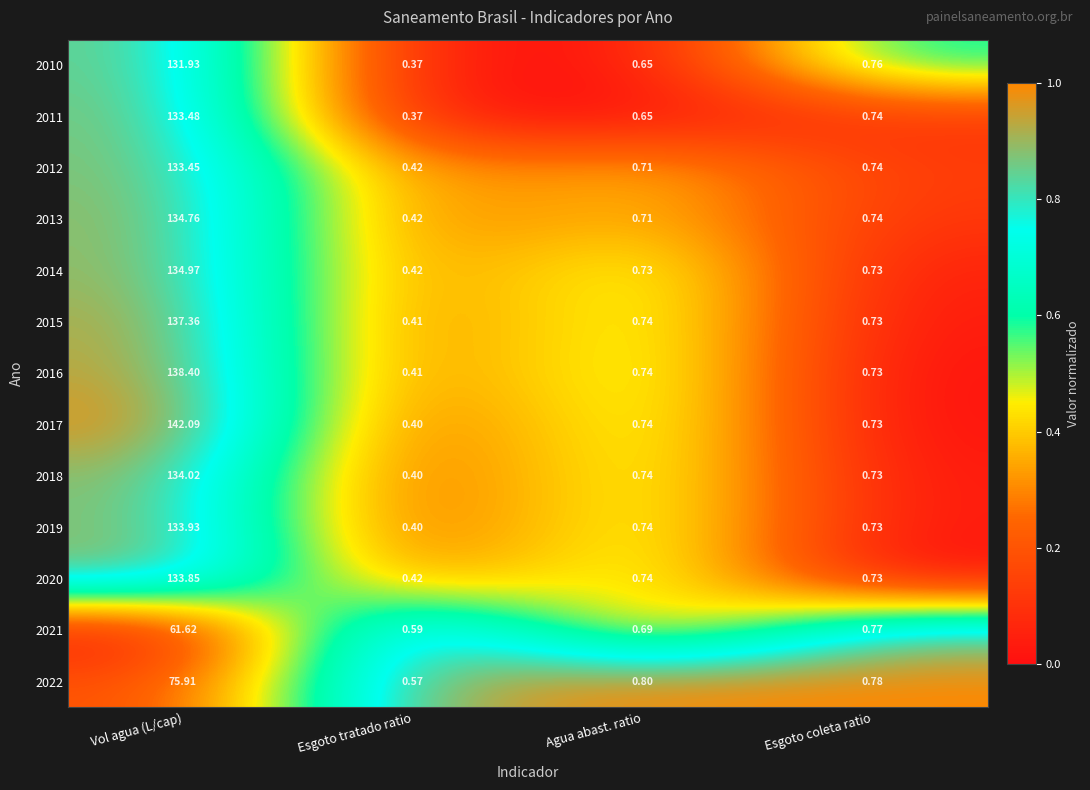

Where is 2010 nearest to the value 66?

Esgoto coleta ratio